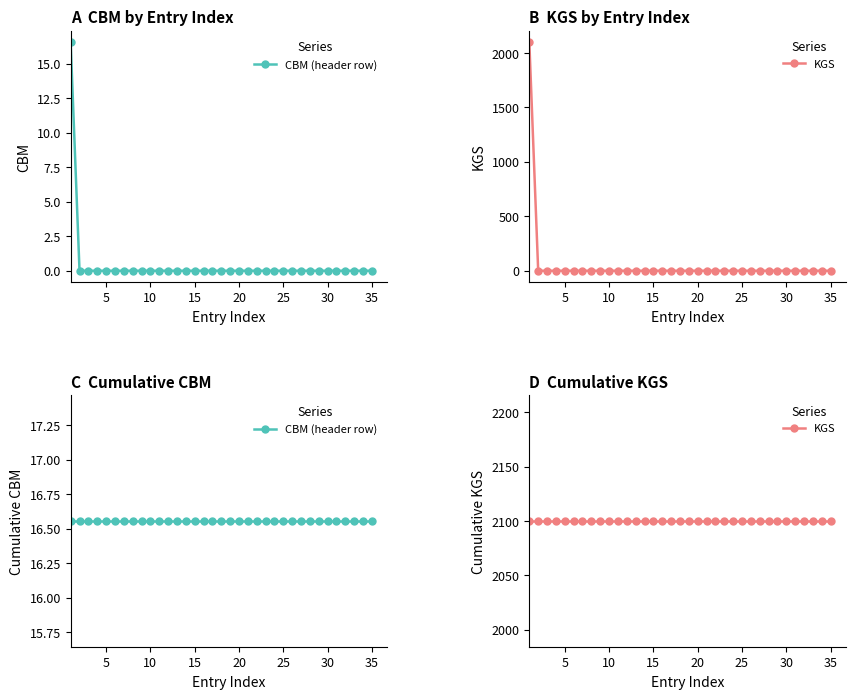

At how many categories does at least one series exceed 1518?

35